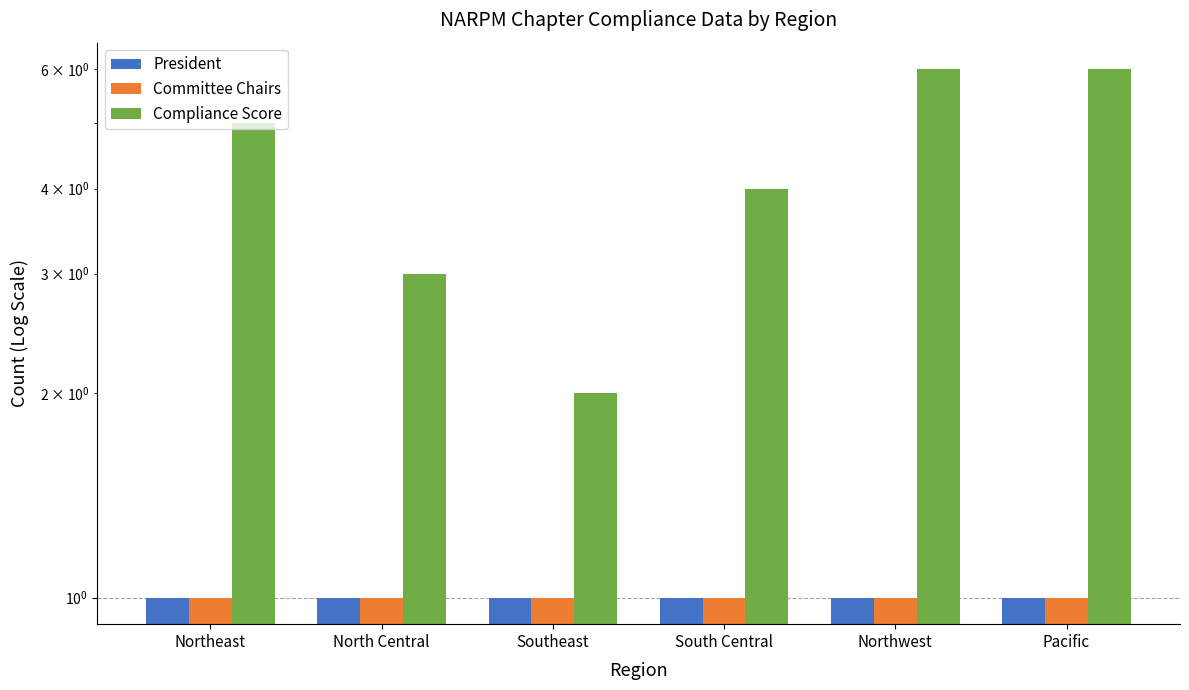

How many groups of bars are there?

6